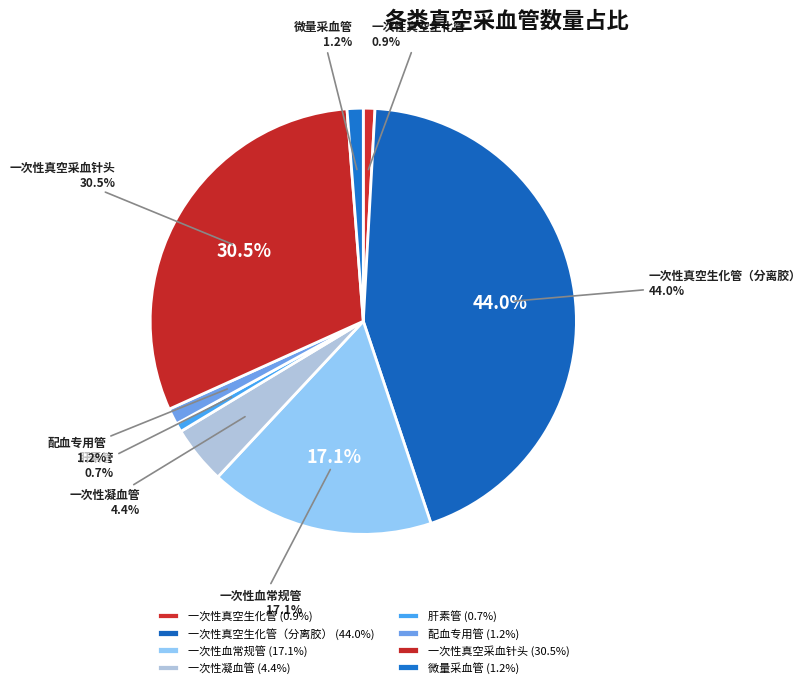

To the nearest percent, what is the difference between the largest and smallest slice percentages?

43%